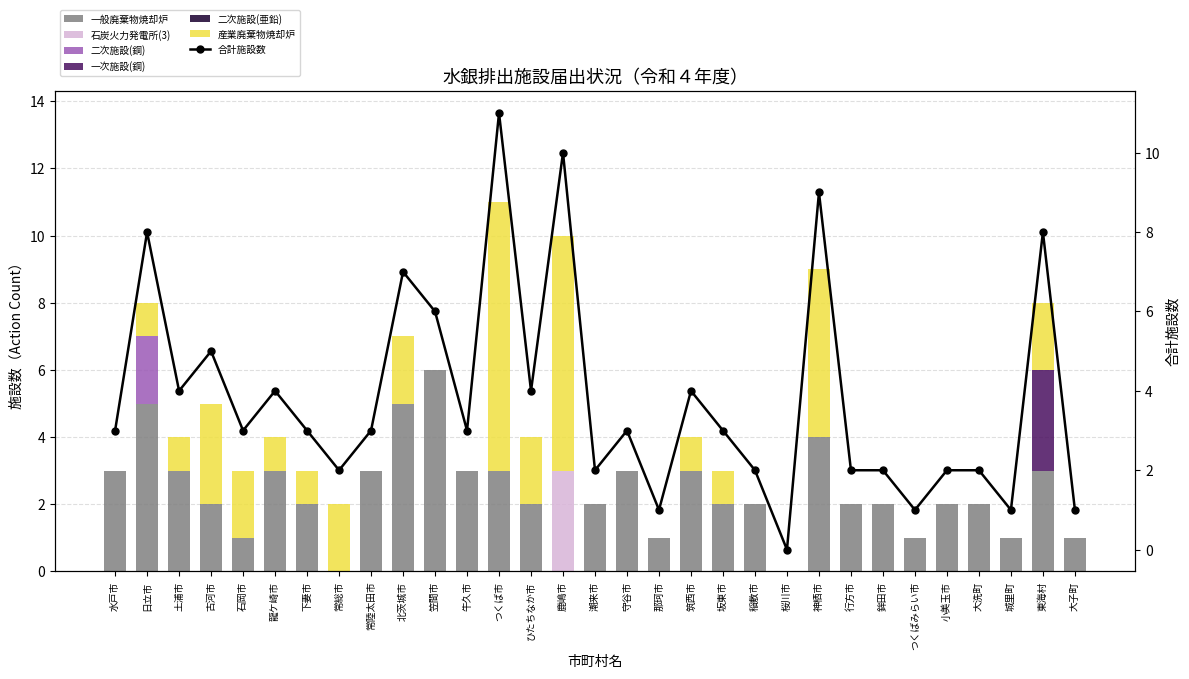

Between 大子町 and 龍ケ崎市, which is larger?

龍ケ崎市